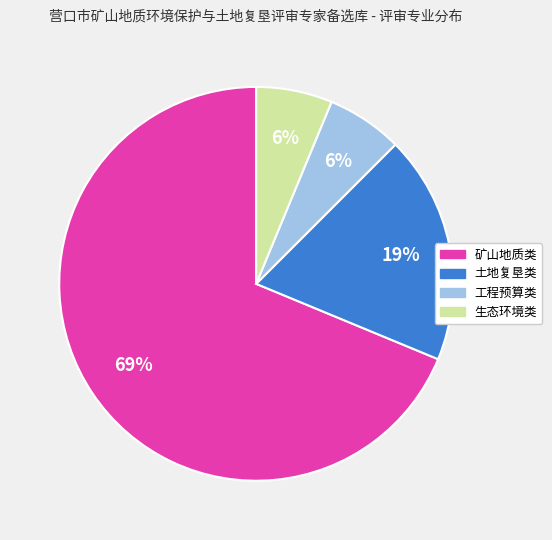

To the nearest percent, what is the average slice percentage?

25%